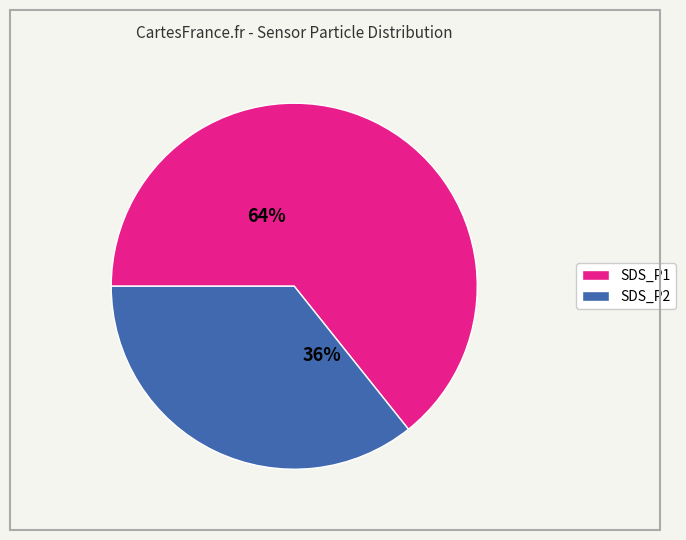

To the nearest percent, what is the average slice percentage?

50%